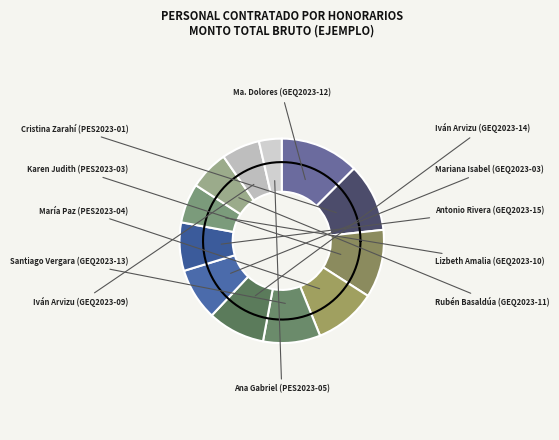

To the nearest percent, what portion does Ma. Dolores (GEQ2023-12) represent?

13%